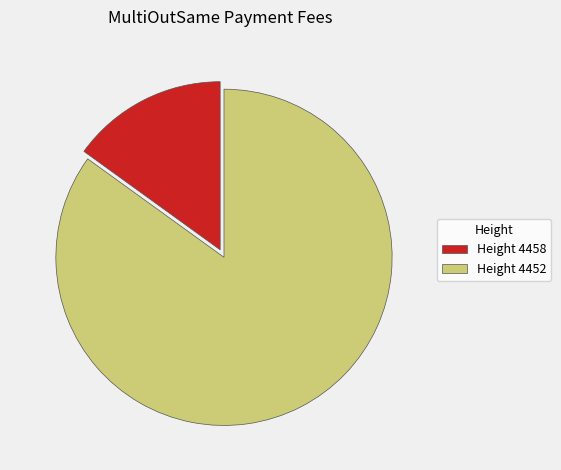

Which has a higher value, Height 4452 or Height 4458?

Height 4452